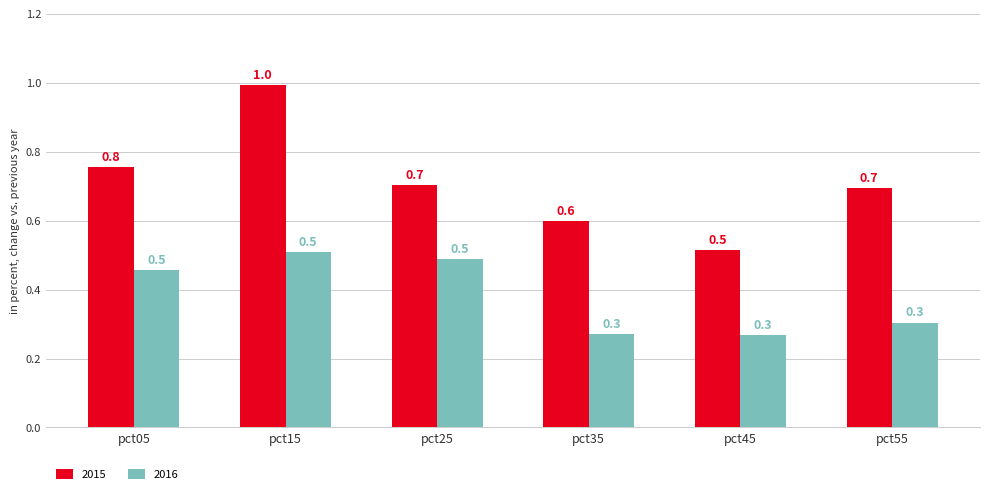

Count the number of data series in this chart.

2